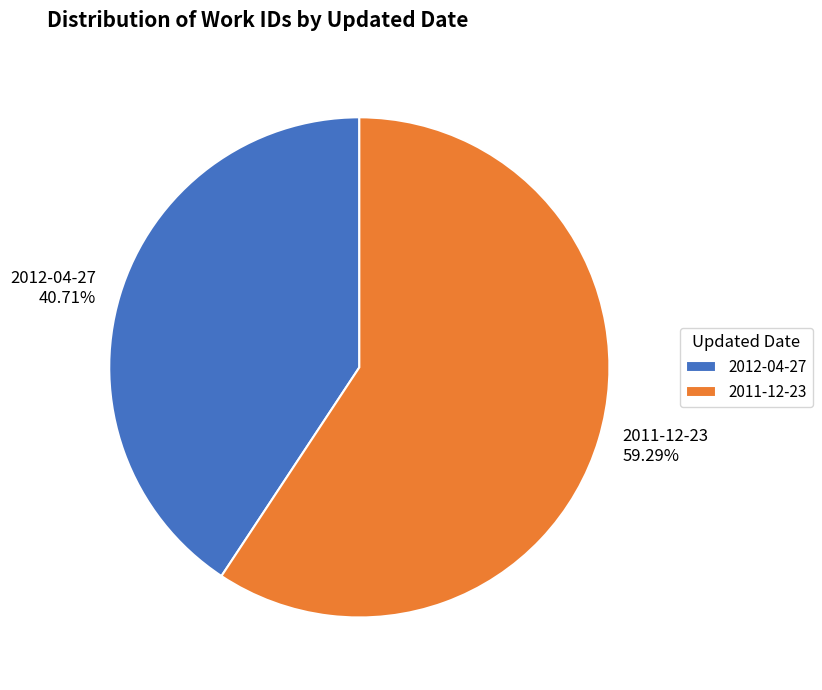

True or false: 2012-04-27 accounts for 41% of the total.

True